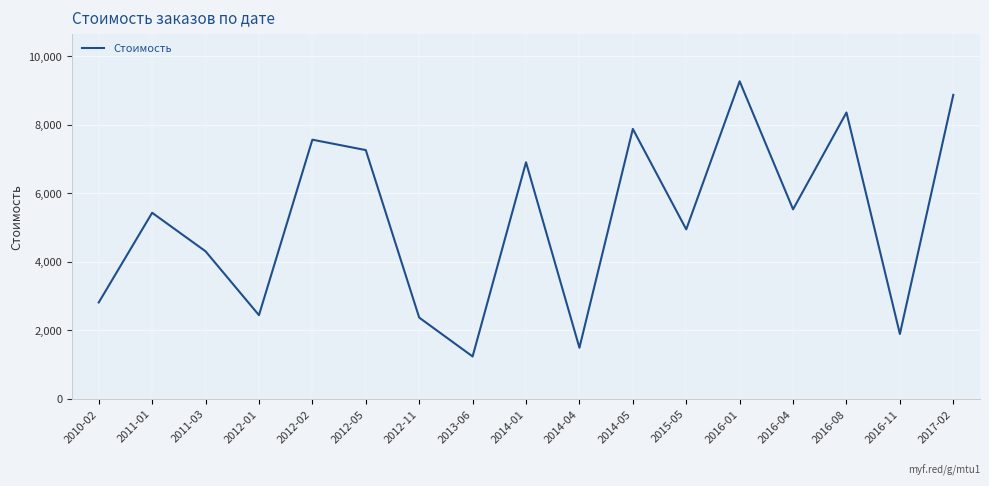

How many lines are shown in the chart?

1